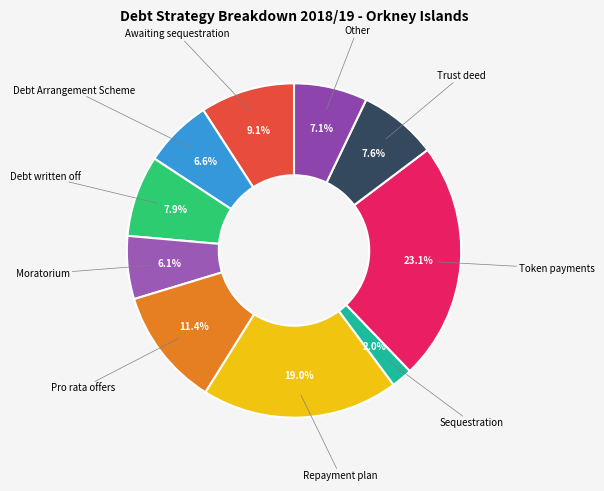

How many segments does this pie chart have?

10